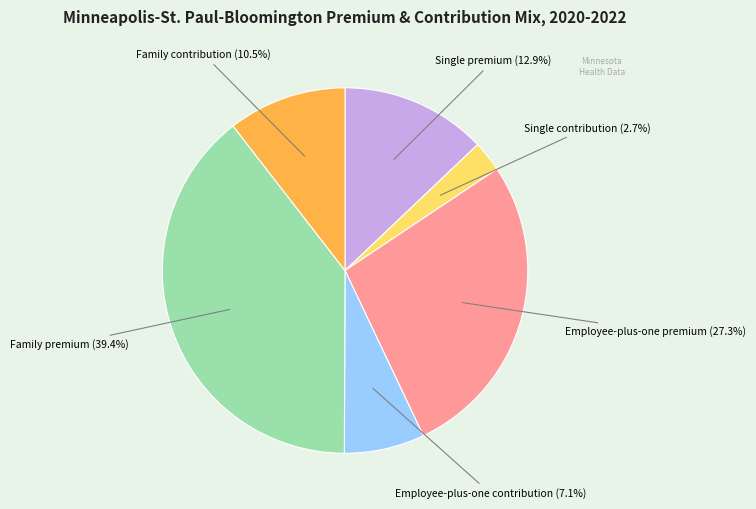

How many slices are in this pie chart?

6